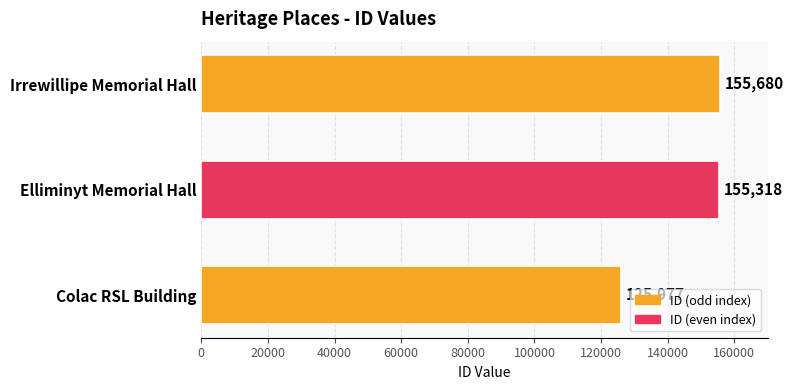

The value at Elliminyt Memorial Hall is 155318. True or false?

True